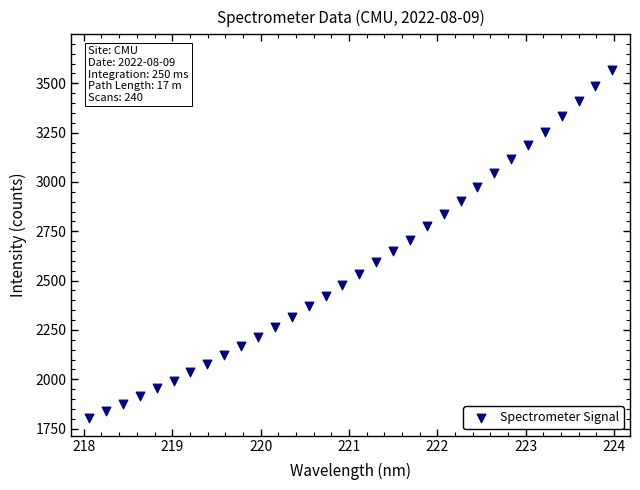

What is the range of Y values (max minus min)?

1765.4